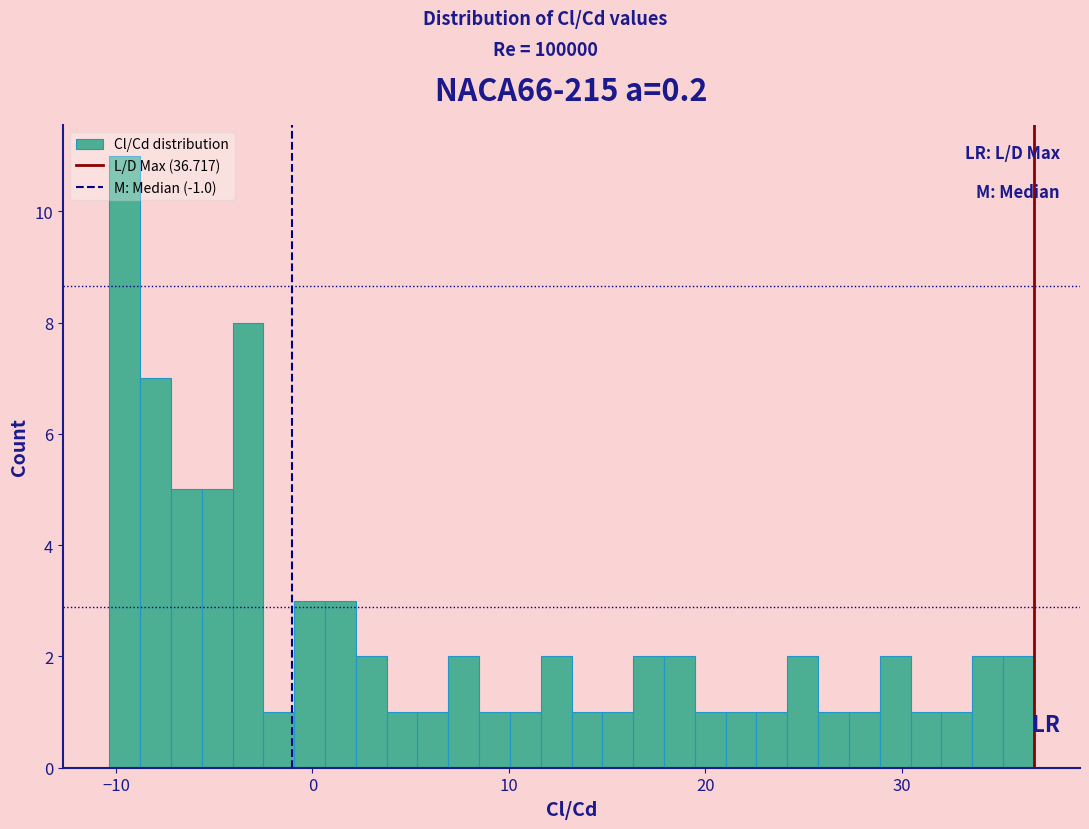

Read against the x-axis, roughly where is the centre of the tallest bar?

-10